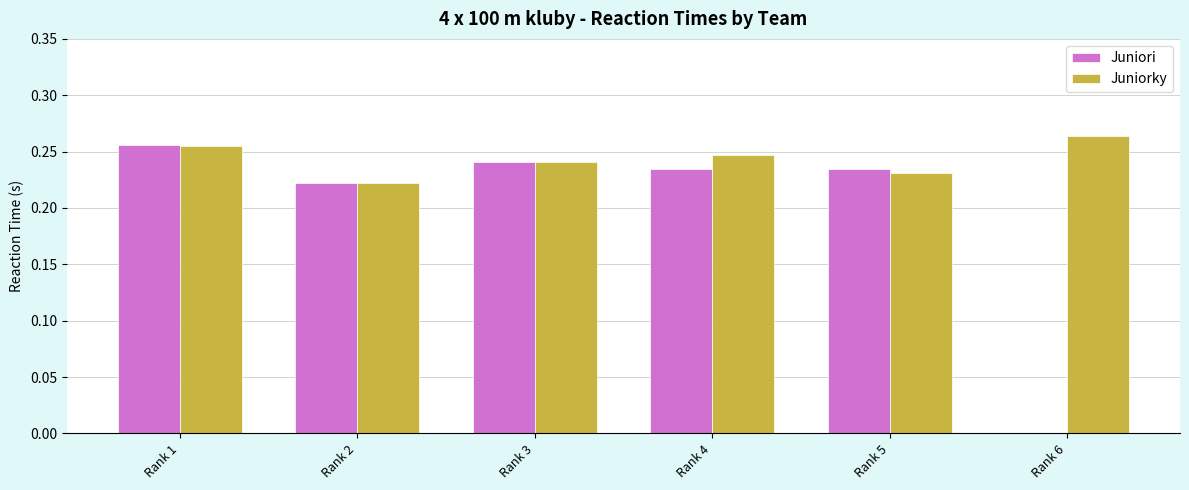

Is the value of Juniorky at Rank 5 greater than the value of Juniori at Rank 2?

Yes